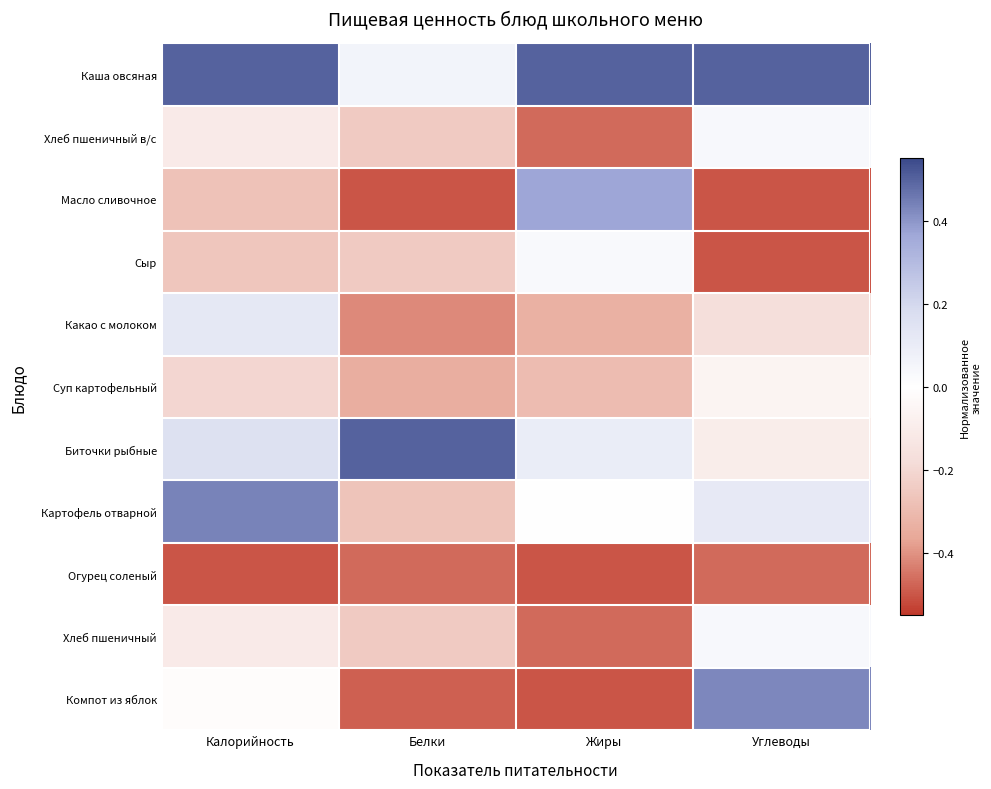

Reading left to right, list all the values displayed in this chart.

Каша овсяная: Калорийность=0.5	Белки=0.1	Жиры=0.5	Углеводы=0.5
Хлеб пшеничный в/с: Калорийность=-0.1	Белки=-0.2	Жиры=-0.5	Углеводы=0.0
Масло сливочное: Калорийность=-0.3	Белки=-0.5	Жиры=0.4	Углеводы=-0.5
Сыр: Калорийность=-0.3	Белки=-0.2	Жиры=0.0	Углеводы=-0.5
Какао с молоком: Калорийность=0.1	Белки=-0.4	Жиры=-0.3	Углеводы=-0.2
Суп картофельный: Калорийность=-0.2	Белки=-0.3	Жиры=-0.3	Углеводы=-0.1
Биточки рыбные: Калорийность=0.2	Белки=0.5	Жиры=0.1	Углеводы=-0.1
Картофель отварной: Калорийность=0.4	Белки=-0.3	Жиры=-0.0	Углеводы=0.1
Огурец соленый: Калорийность=-0.5	Белки=-0.5	Жиры=-0.5	Углеводы=-0.5
Хлеб пшеничный: Калорийность=-0.1	Белки=-0.2	Жиры=-0.5	Углеводы=0.0
Компот из яблок: Калорийность=-0.0	Белки=-0.5	Жиры=-0.5	Углеводы=0.4